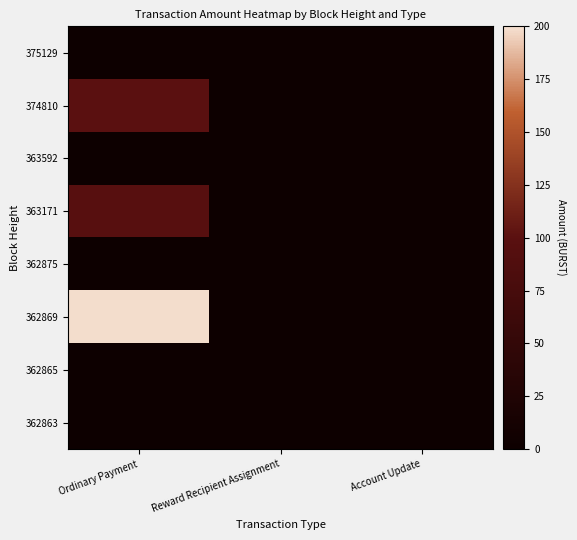

Which label corresponds to the largest value in the chart?

Ordinary Payment